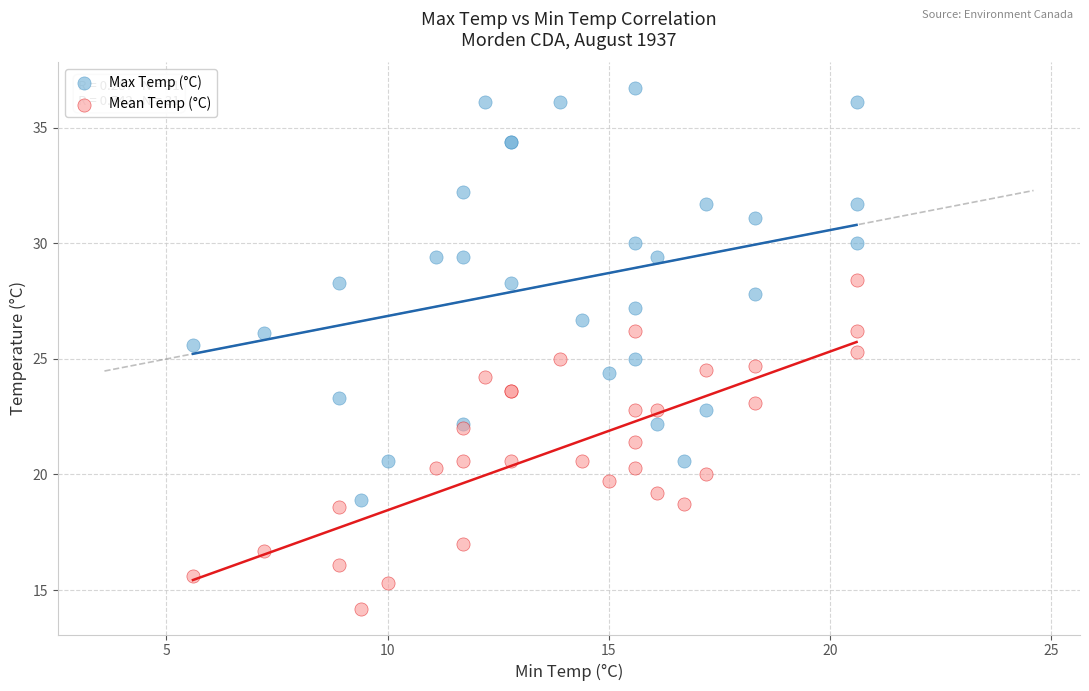

What are all the series names shown in the legend?

Max Temp (°C), Mean Temp (°C)